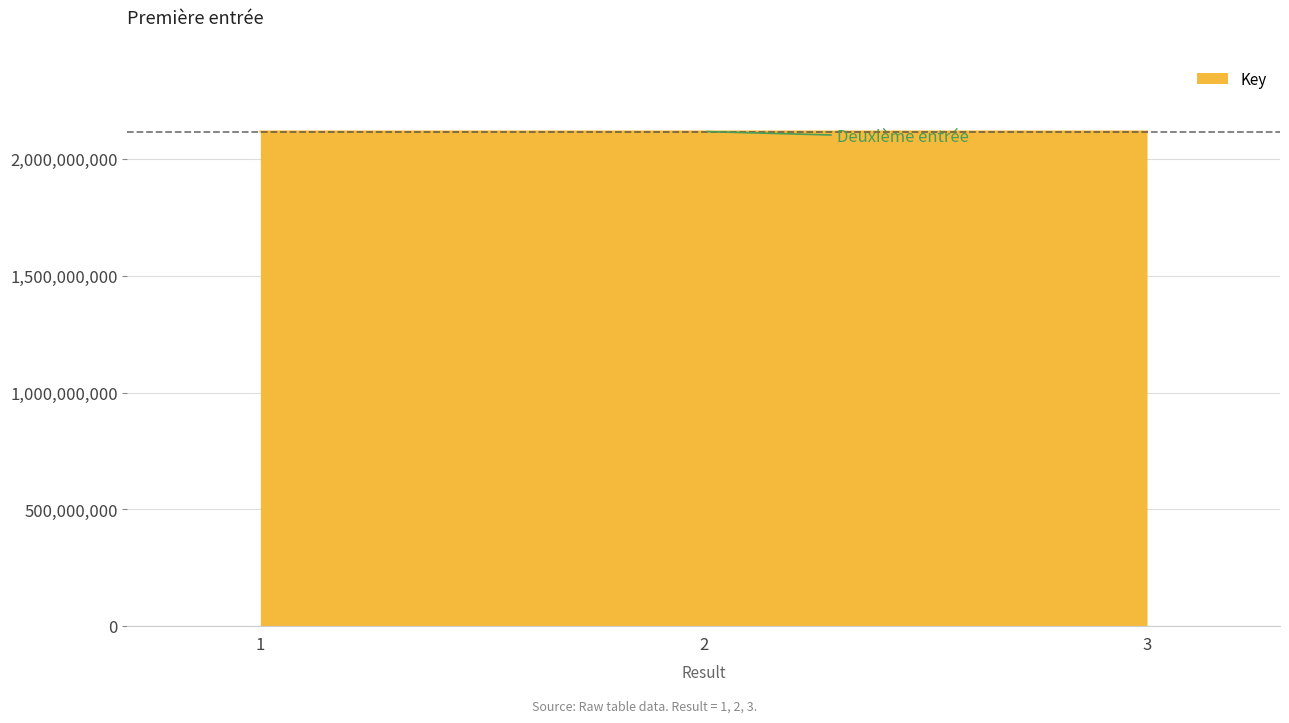

What is the average value?

2117885904